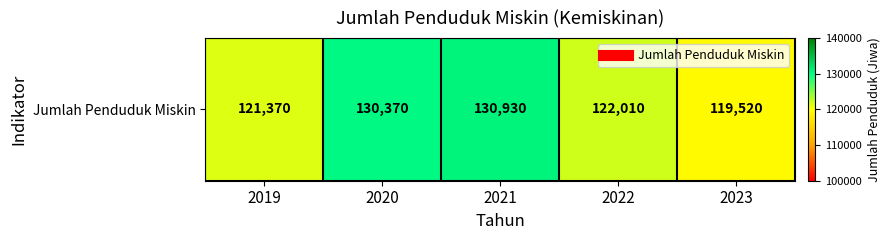

How many data points are less than 122010?

2